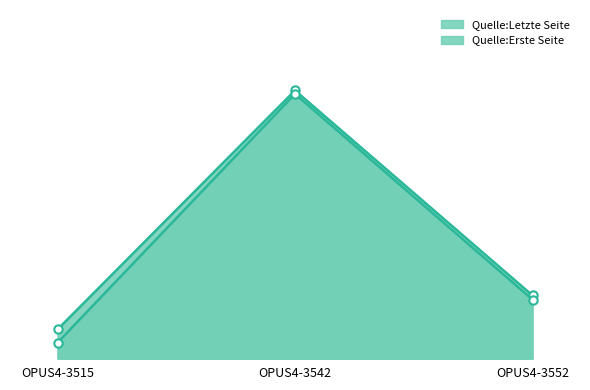

How many distinct data groups are displayed?

2